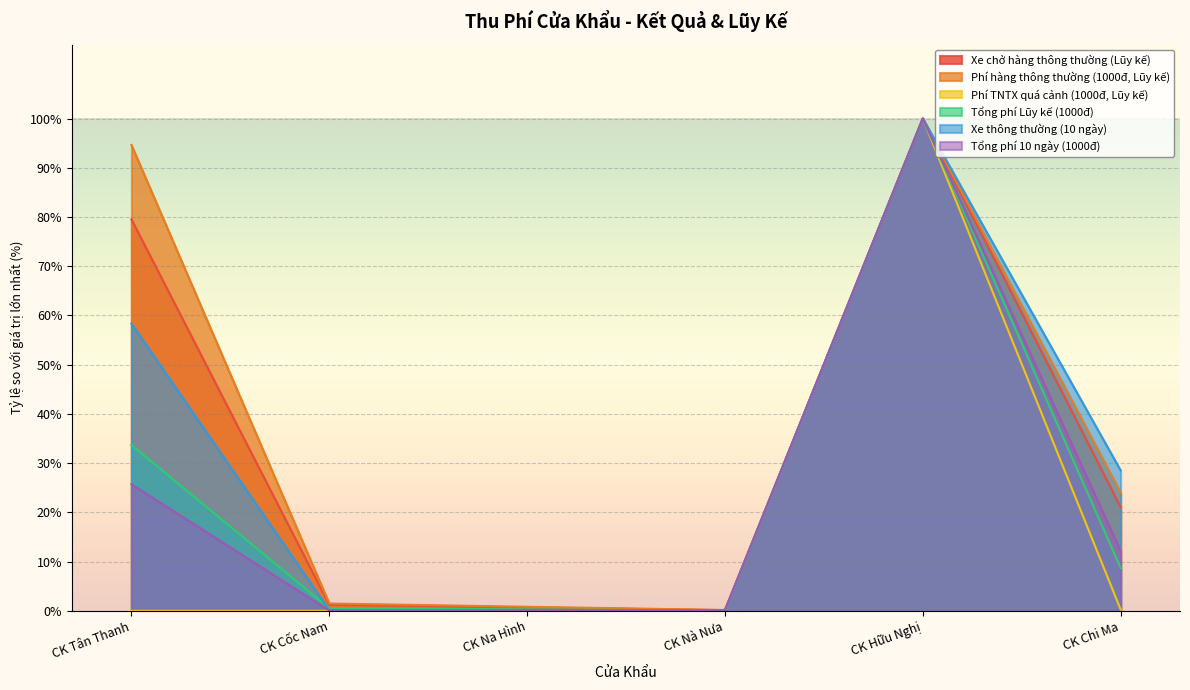

What are all the series names shown in the legend?

Xe chở hàng thông thường (Lũy kế), Phí hàng thông thường (1000đ, Lũy kế), Phí TNTX quá cảnh (1000đ, Lũy kế), Tổng phí Lũy kế (1000đ), Xe thông thường (10 ngày), Tổng phí 10 ngày (1000đ)